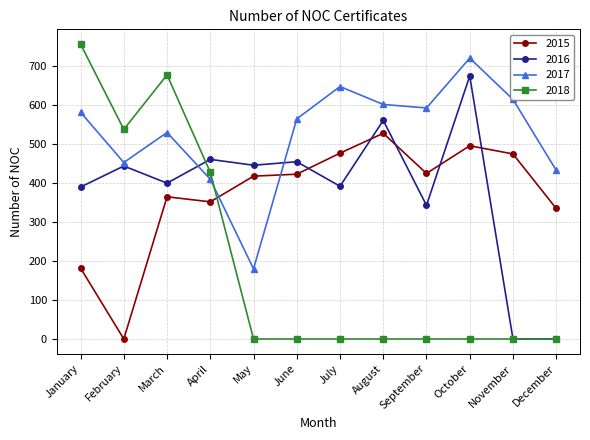

The value of 2018 at March is 1138. True or false?

False